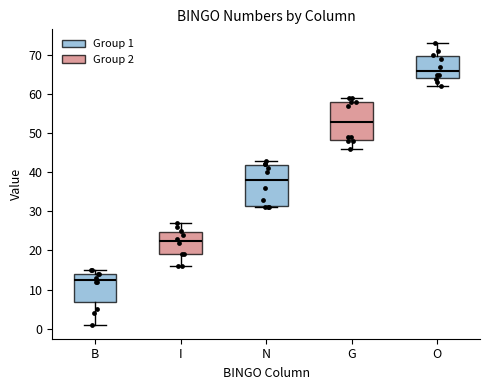

Reading left to right, transcribe this box plot: for each box, give where its median line is, the range the box spans, and where its two whiskers end, as read against the y-axis. The values are not printed on the chart, so give them approximately, as read against the axis.

B: median 13, box 7 to 14, whiskers 1 to 15
I: median 23, box 19 to 25, whiskers 16 to 27
N: median 38, box 32 to 42, whiskers 31 to 43
G: median 53, box 48 to 58, whiskers 46 to 59
O: median 66, box 64 to 70, whiskers 62 to 73